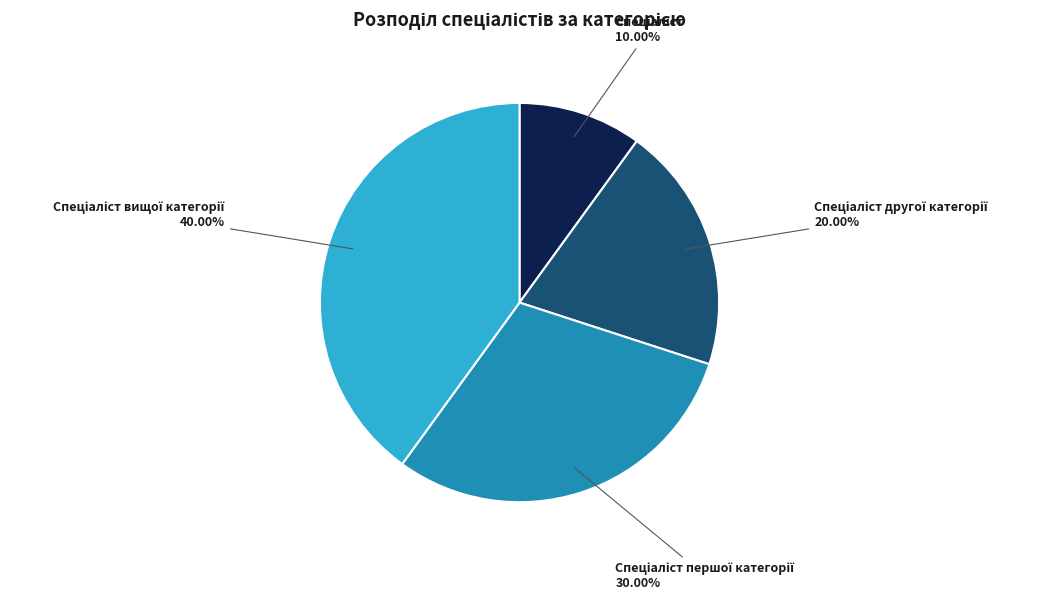

To the nearest percent, what is the difference between the largest and smallest slice percentages?

30%